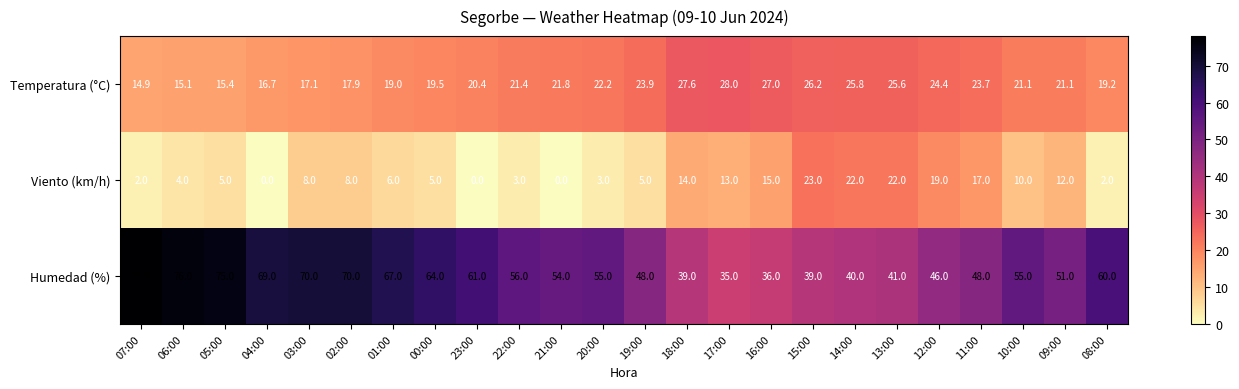

Rank the series by their maximum value, from lowest to highest.

Viento (km/h), Temperatura (°C), Humedad (%)